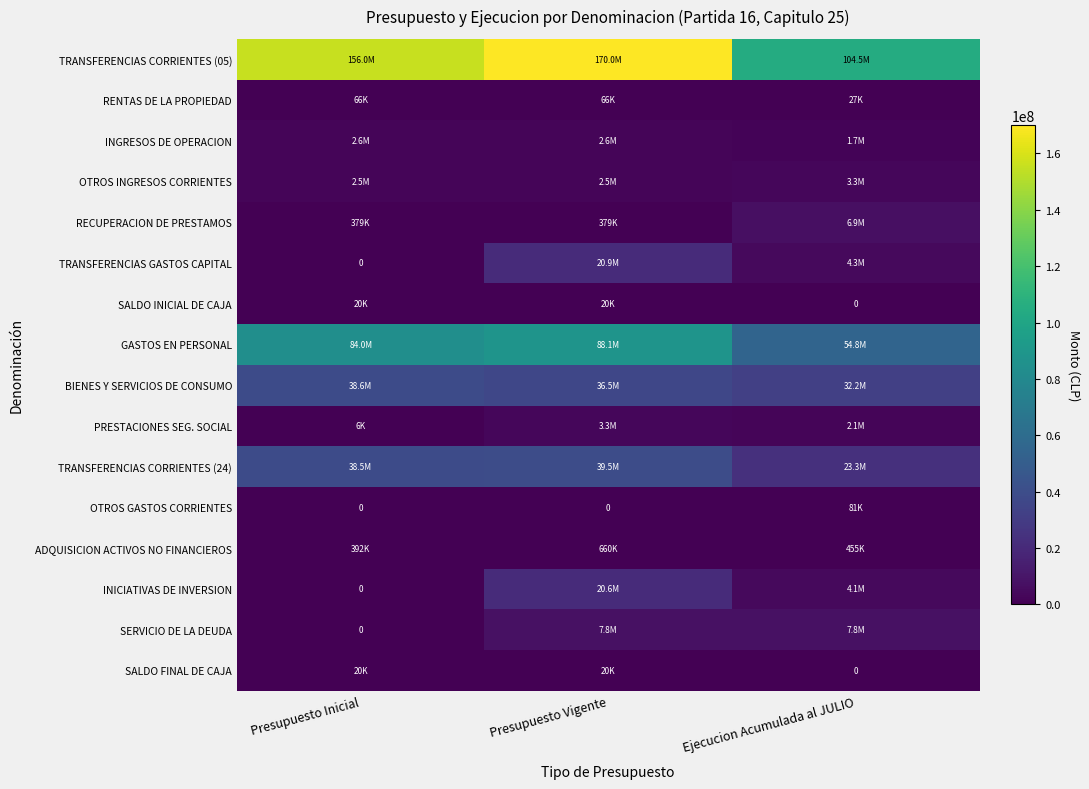

Count the number of data series in this chart.

16